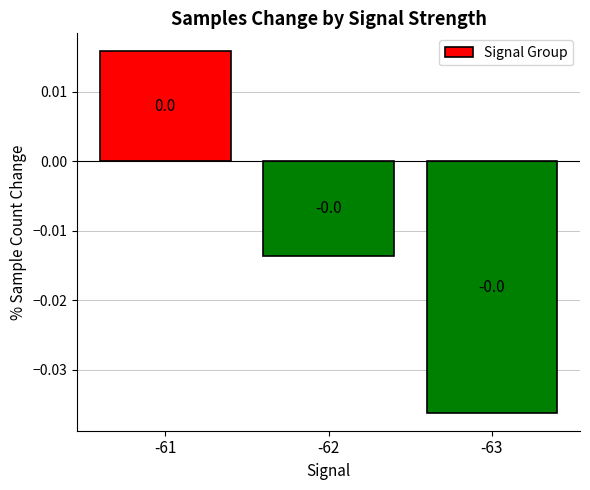

Is it true that the value at -63 is -0.0?

True